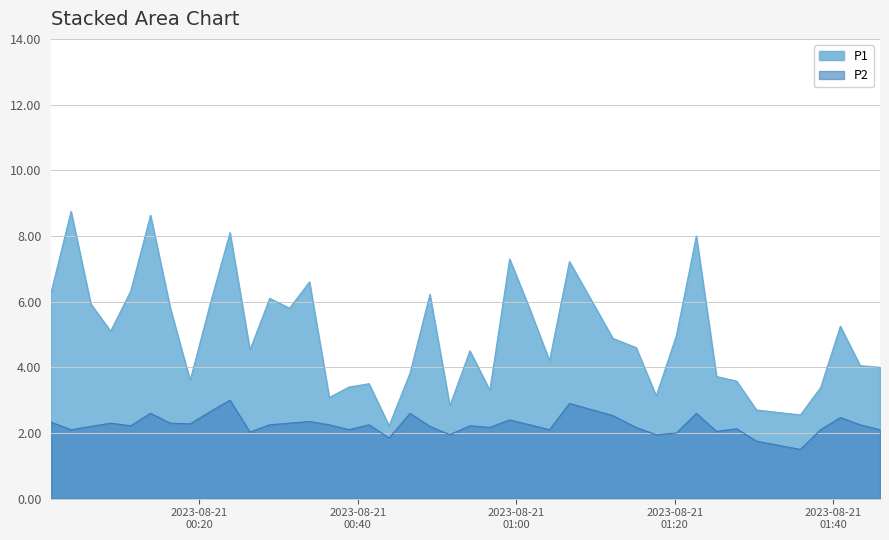

What is the difference between the maximum and minimum values in the P1 series?

6.5